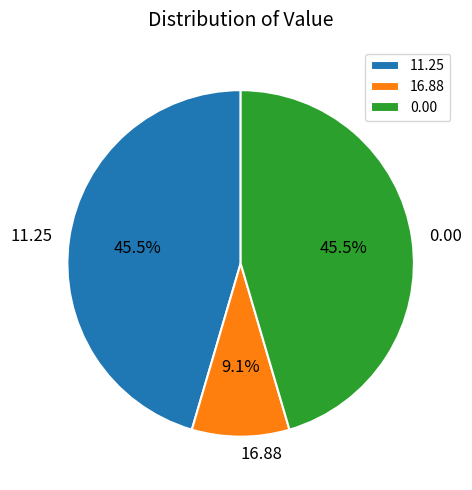

Combined, do 16.88 and 11.25 account for over 50%?

Yes